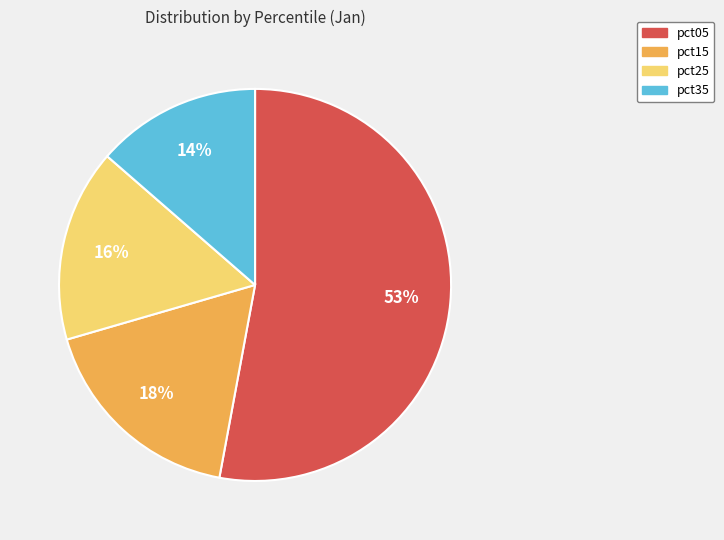

Does any single category account for the majority?

Yes